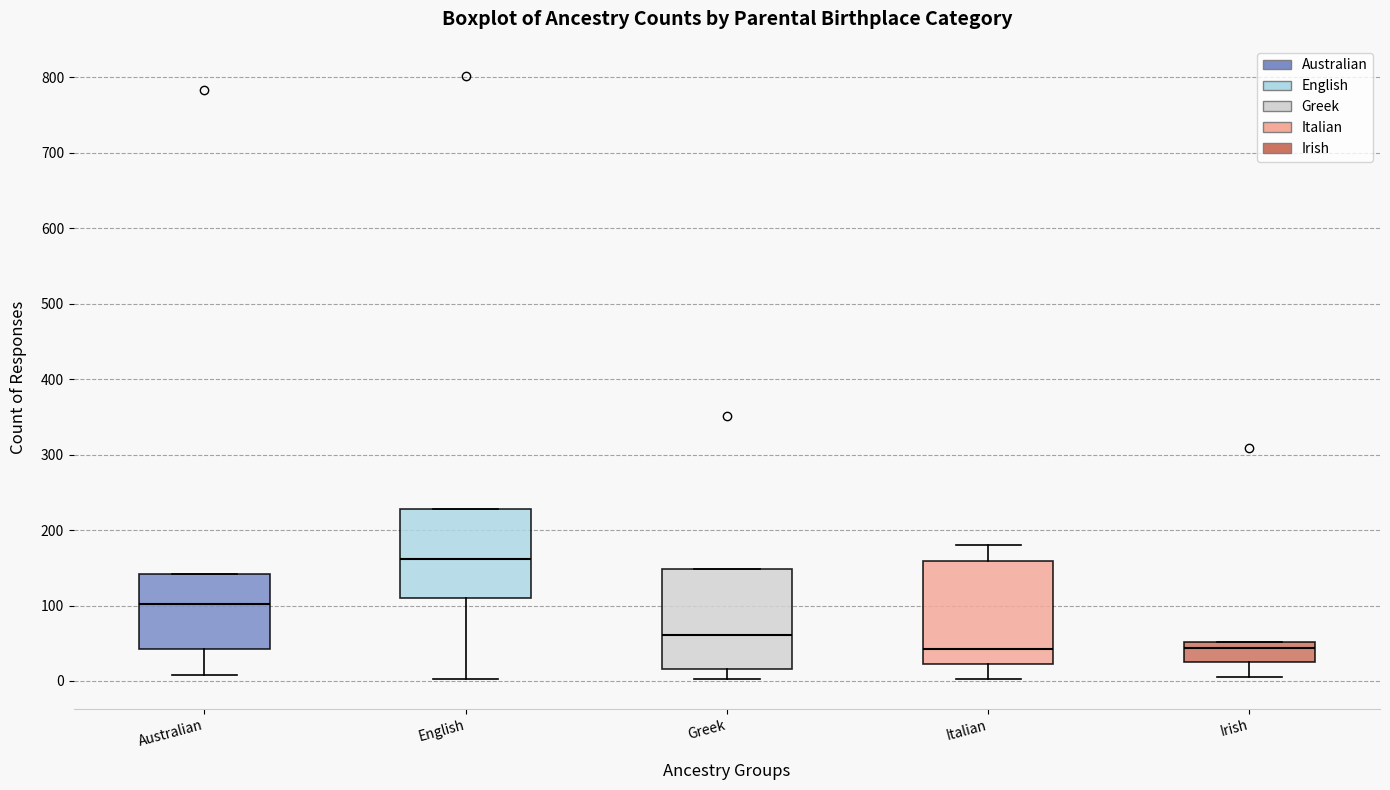

Reading left to right, read every box against the y-axis: the position of its median line, the range the box covers, and the ends of its whiskers. The values are not printed on the chart, so give them approximately, as read against the axis.

Australian: median 100, box 40 to 140, whiskers 10 to 140
English: median 160, box 110 to 230, whiskers 0 to 230
Greek: median 60, box 20 to 150, whiskers 0 to 150
Italian: median 40, box 20 to 160, whiskers 0 to 180
Irish: median 40, box 30 to 50, whiskers 10 to 50